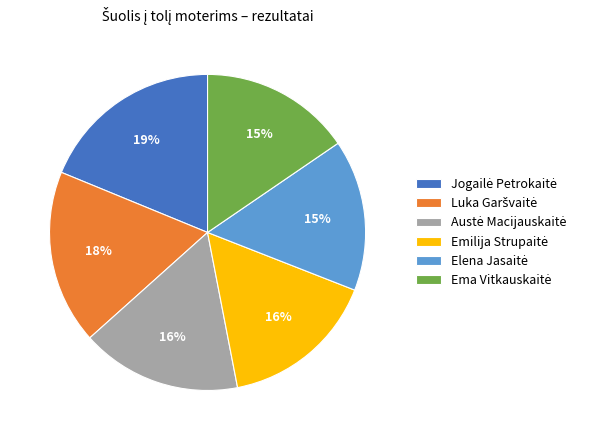

To the nearest percent, what is the average slice percentage?

17%